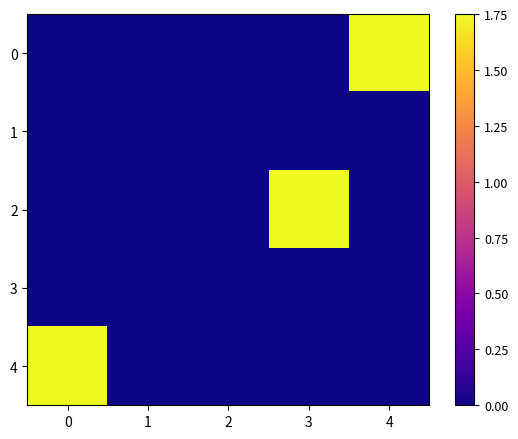

Reading left to right, extract all data points from this chart.

0: 0=0.0	1=0.0	2=0.0	3=0.0	4=1.8
1: 0=0.0	1=0.0	2=0.0	3=0.0	4=0.0
2: 0=0.0	1=0.0	2=0.0	3=1.8	4=0.0
3: 0=0.0	1=0.0	2=0.0	3=0.0	4=0.0
4: 0=1.8	1=0.0	2=0.0	3=0.0	4=0.0